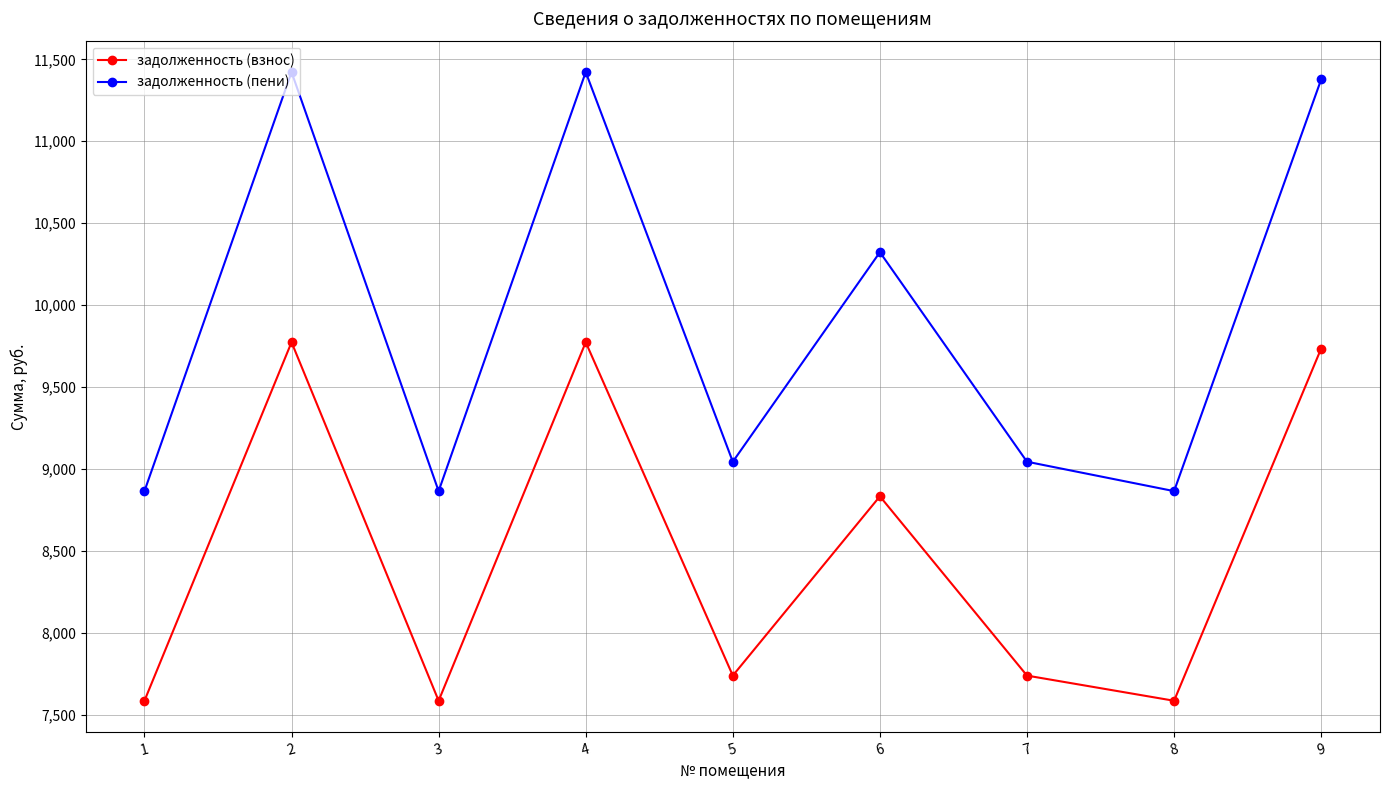

List the series in order of their overall mean, lowest first.

задолженность (взнос), задолженность (пени)